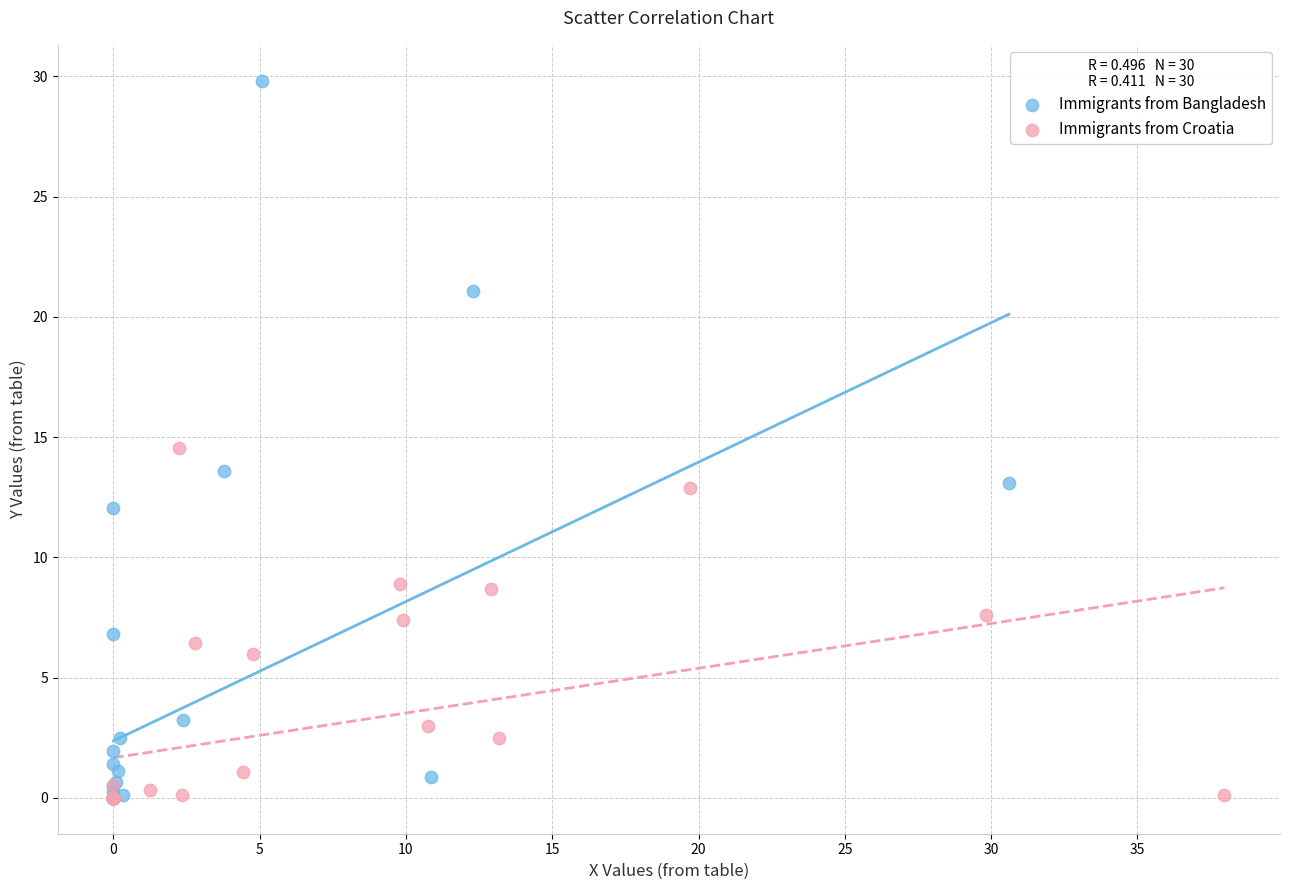

Which series has the largest Y range (max minus min)?

Immigrants from Bangladesh